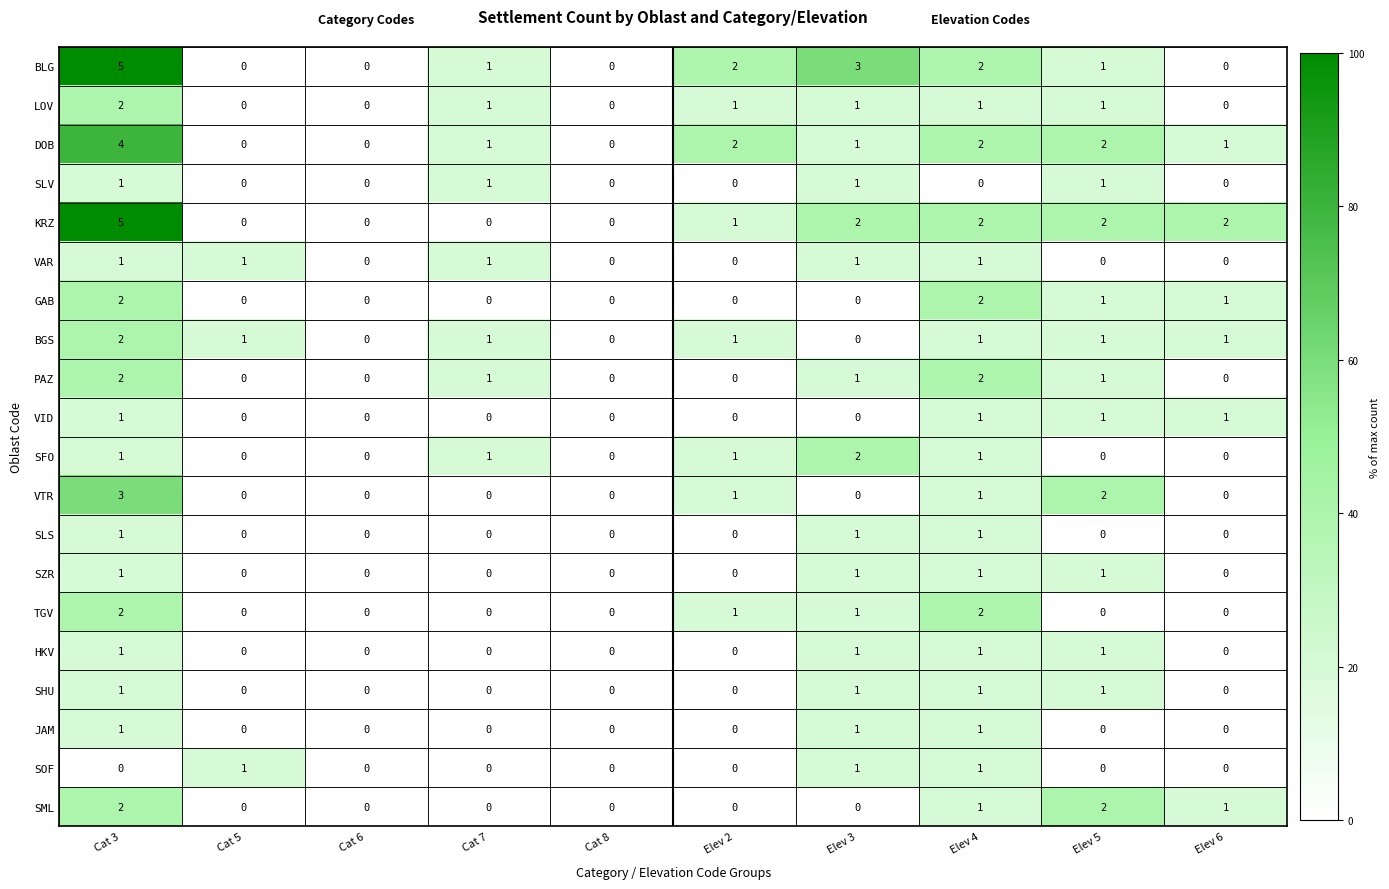

At which category is the sum across all series the highest?

Cat 3